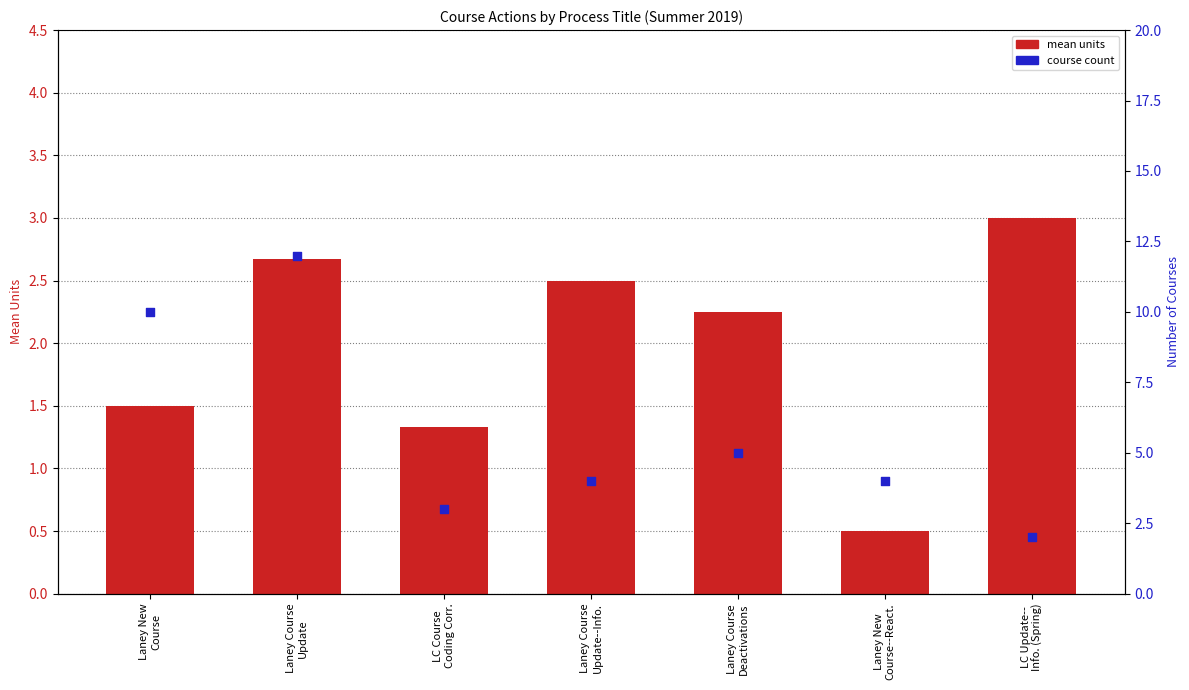

Which series contains the lowest Y value?

mean units